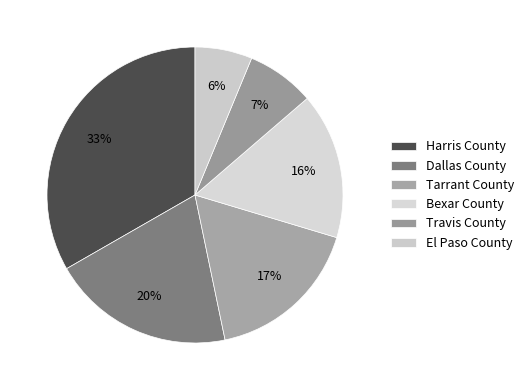

Is there a majority slice in this chart?

No